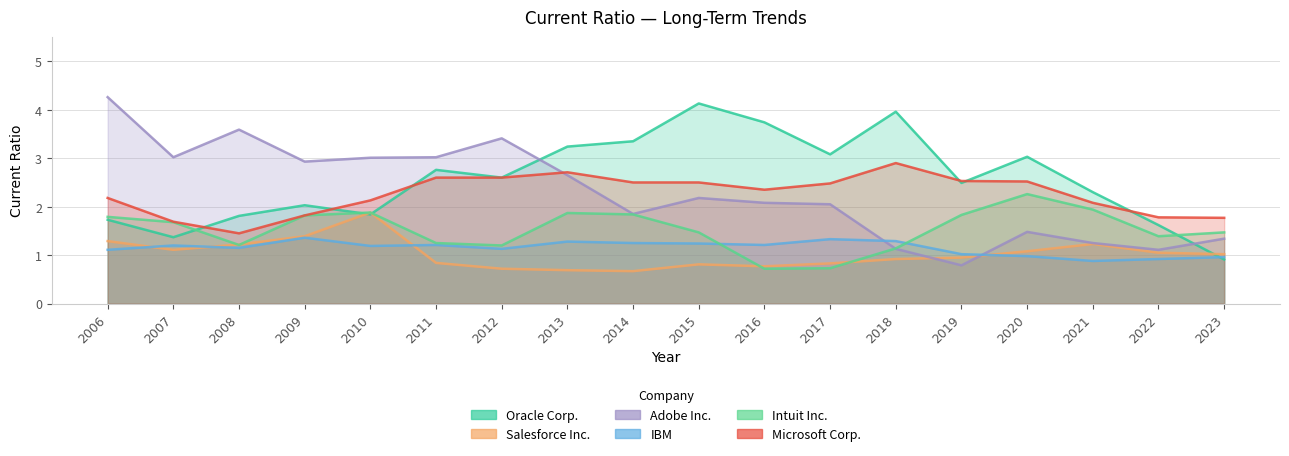

What is the sum of the Microsoft Corp. values at 2020 and 2011?

5.1